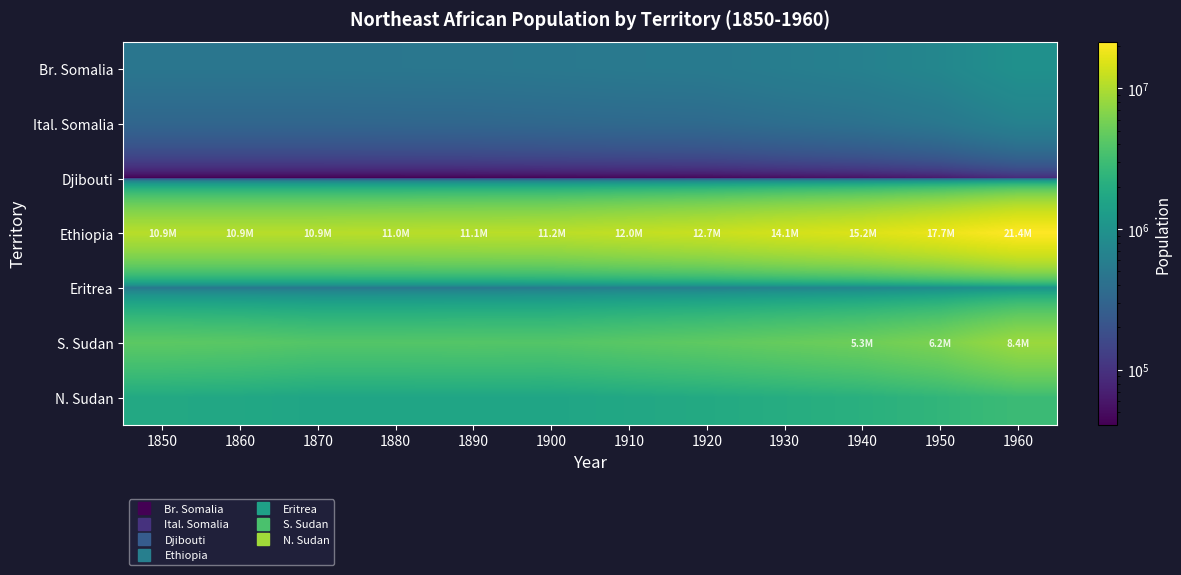

Which series has the largest total across all categories?

Ethiopia